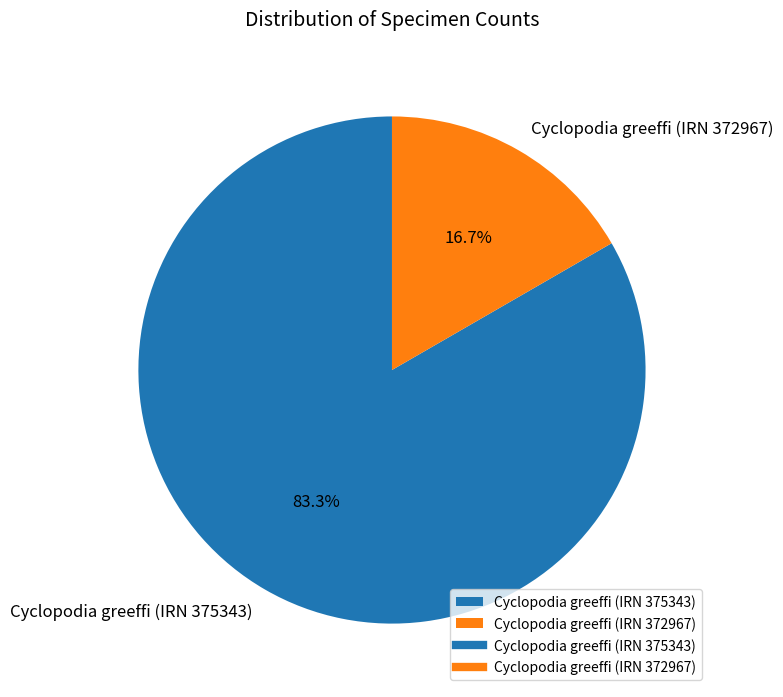

What is the ratio of the value at Cyclopodia greeffi (IRN 375343) to the value at Cyclopodia greeffi (IRN 372967)?

5.0